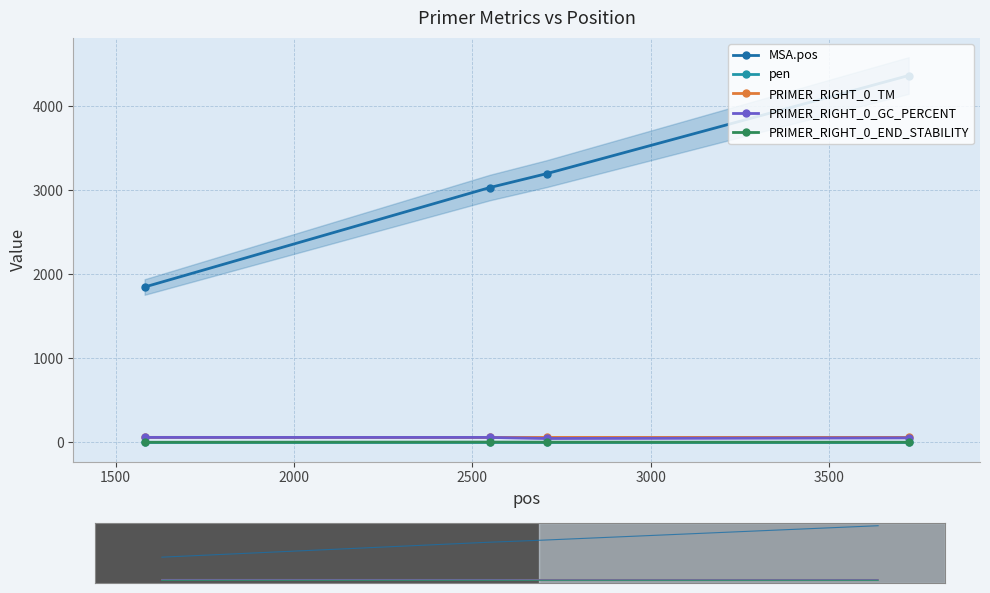

Is the value of PRIMER_RIGHT_0_END_STABILITY at 2500 greater than the value of PRIMER_RIGHT_0_GC_PERCENT at 1000?

No